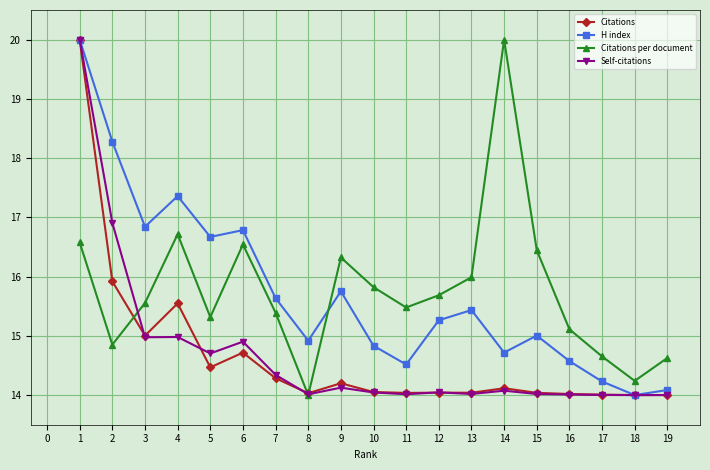

What is the difference between the Citations per document values at 17 and 13?

1.3